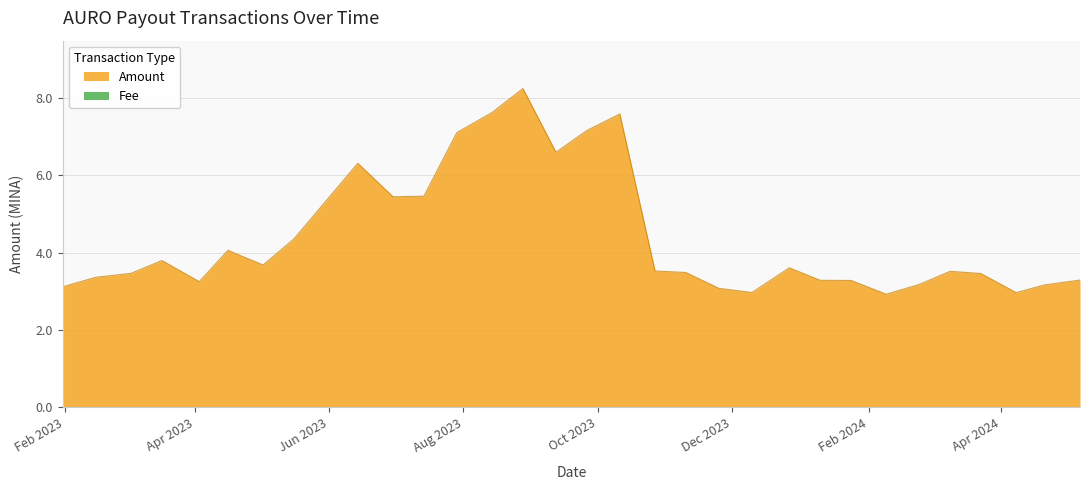

Read the value at 2023-05-02.

3.7